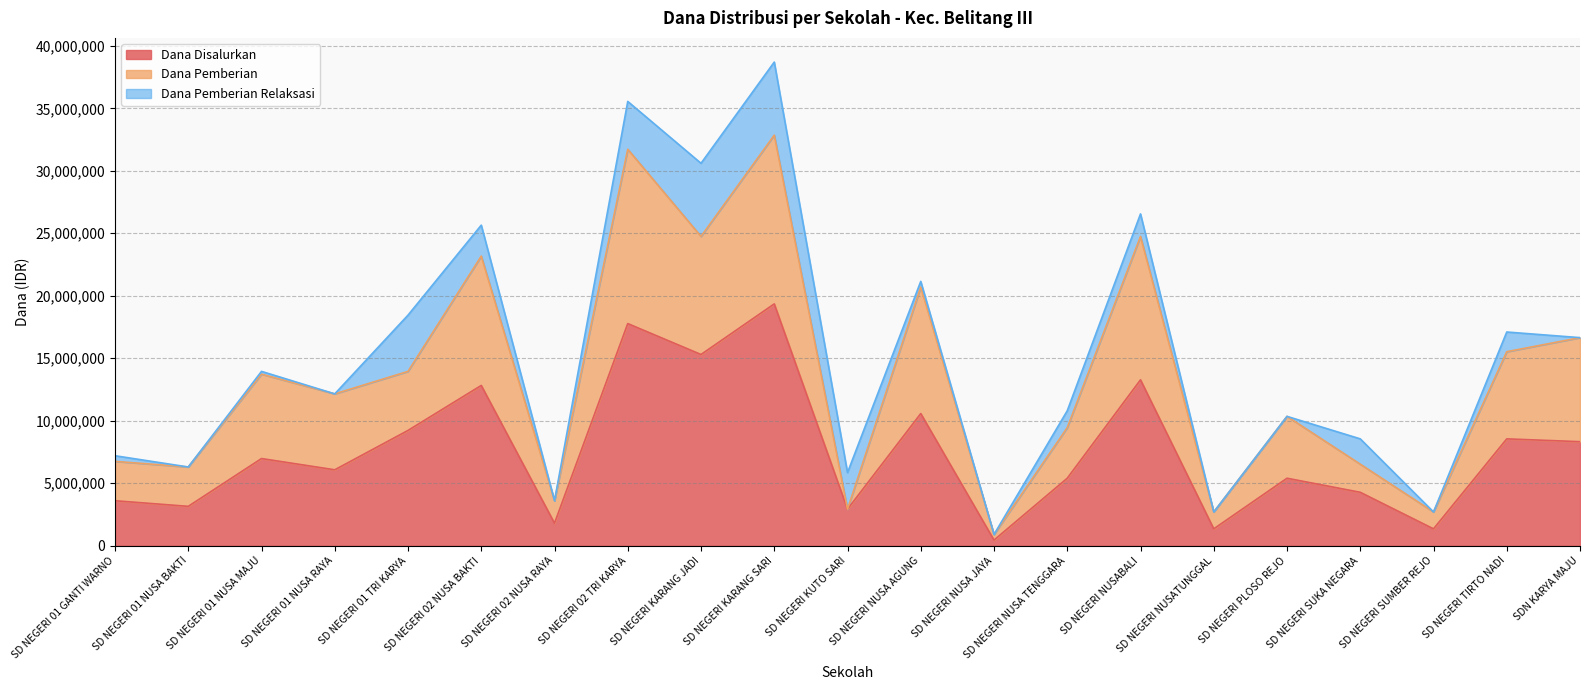

What is the difference between the maximum and minimum values in the Dana Pemberian series?

31950000